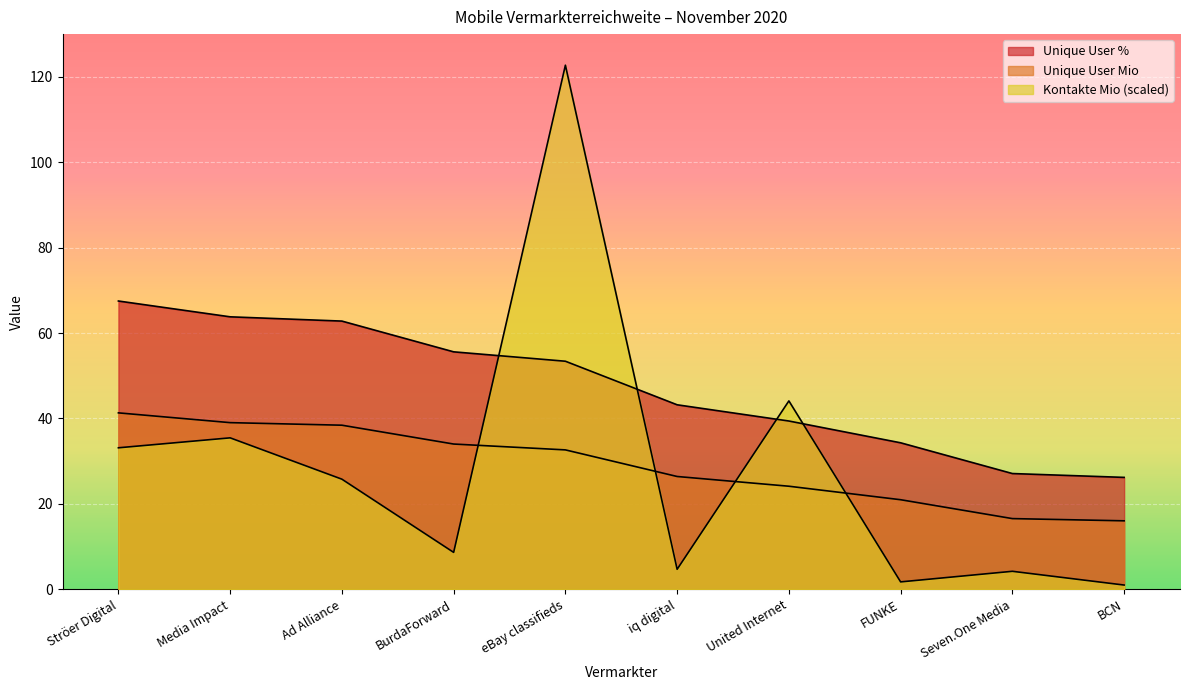

True or false: Unique User Mio has more than 2 points higher than both neighbors.

False